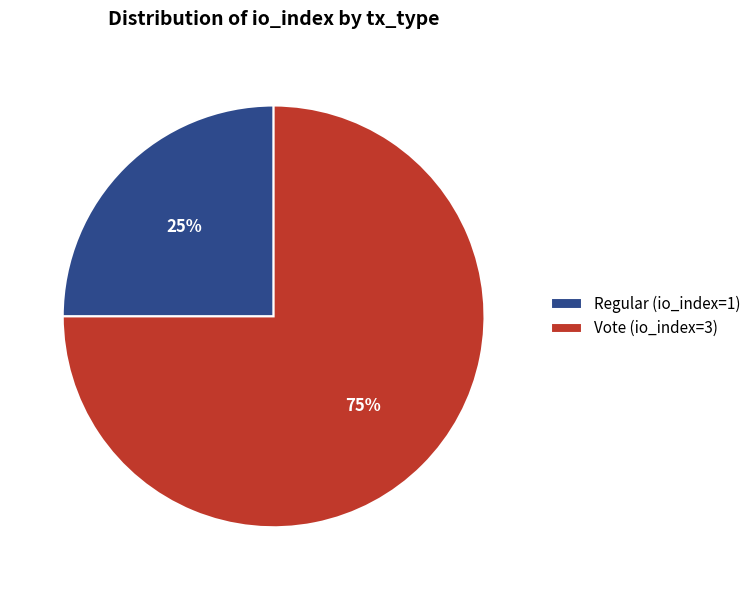

Combined, do Regular (io_index=1) and Vote (io_index=3) account for over 50%?

Yes